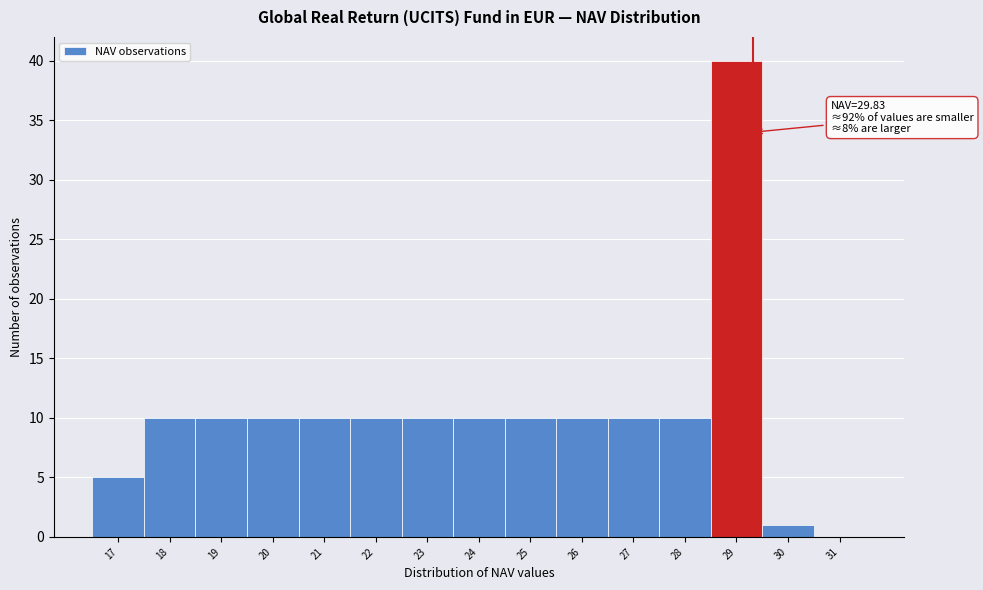

Reading left to right, extract all data points from this chart.

17=5	18=10	19=10	20=10	21=10	22=10	23=10	24=10	25=10	26=10	27=10	28=10	29=40	30=1	31=0